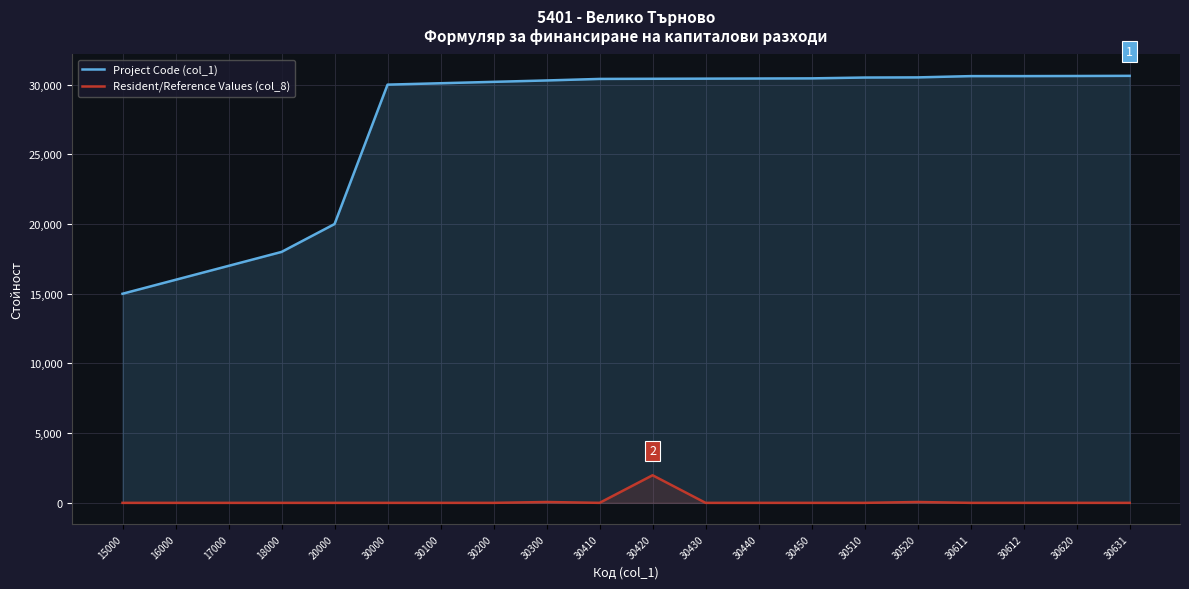

True or false: Resident/Reference Values (col_8) and Project Code (col_1) cross at least once.

False